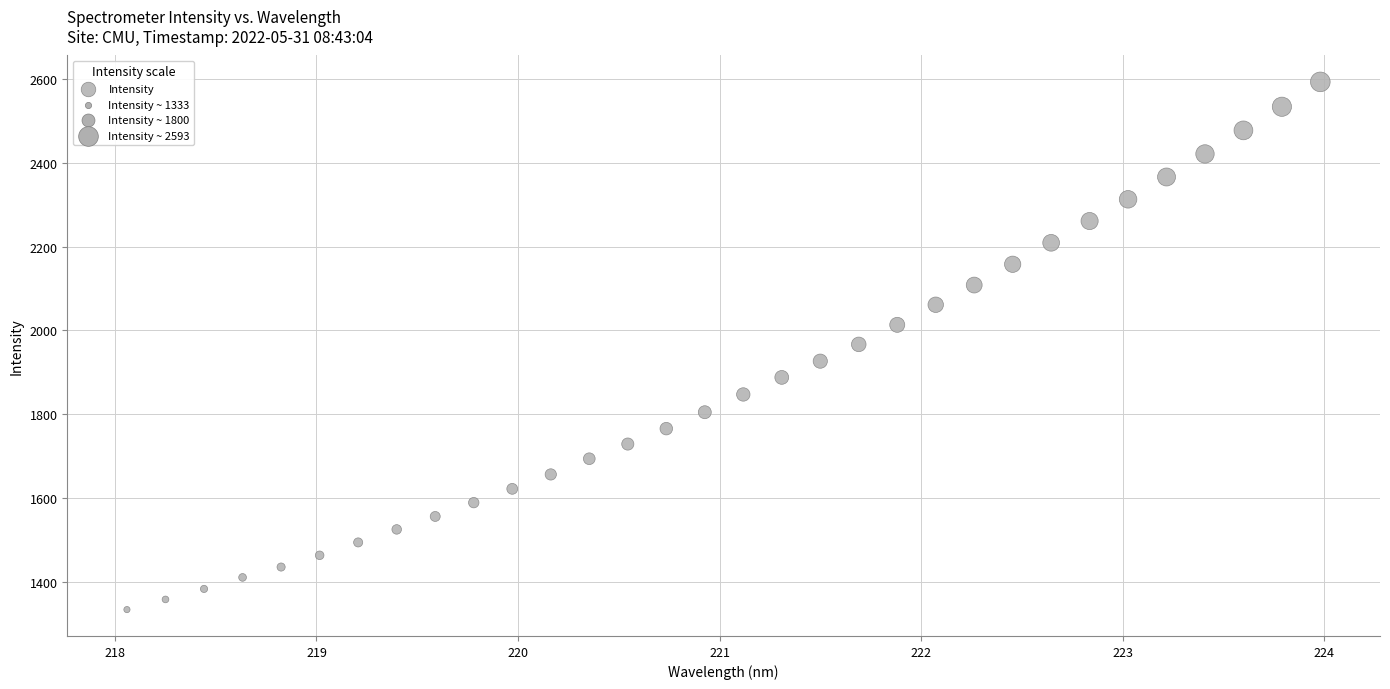

What is the range of Y values (max minus min)?

1260.7